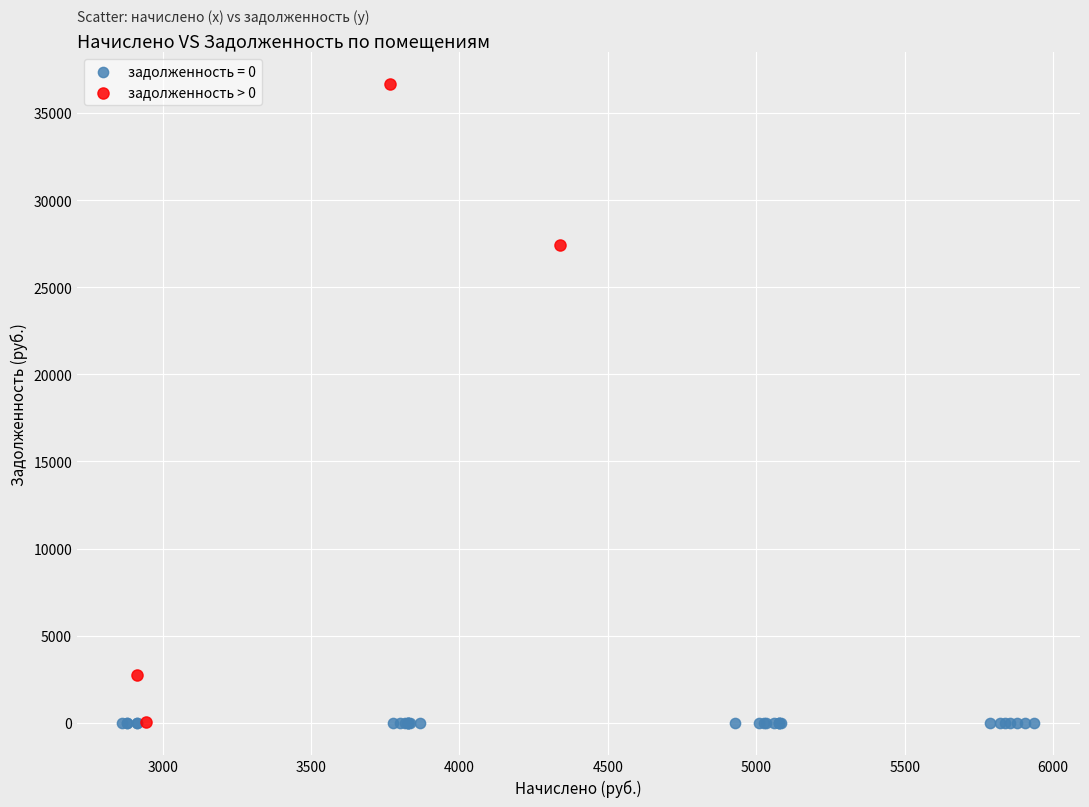

Which series reaches the maximum Y coordinate?

задолженность > 0